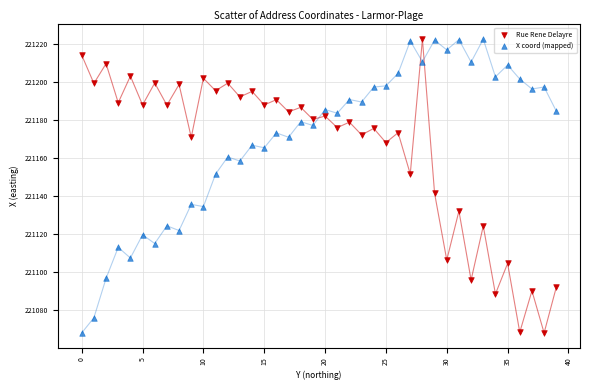

Across all series, what Y value is closest to 221145?

221141.5